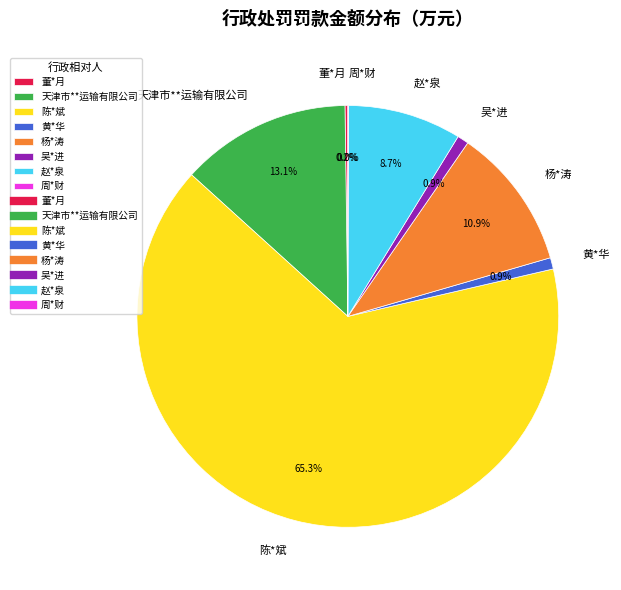

Between 陈*斌 and 天津市**运输有限公司, which is larger?

陈*斌